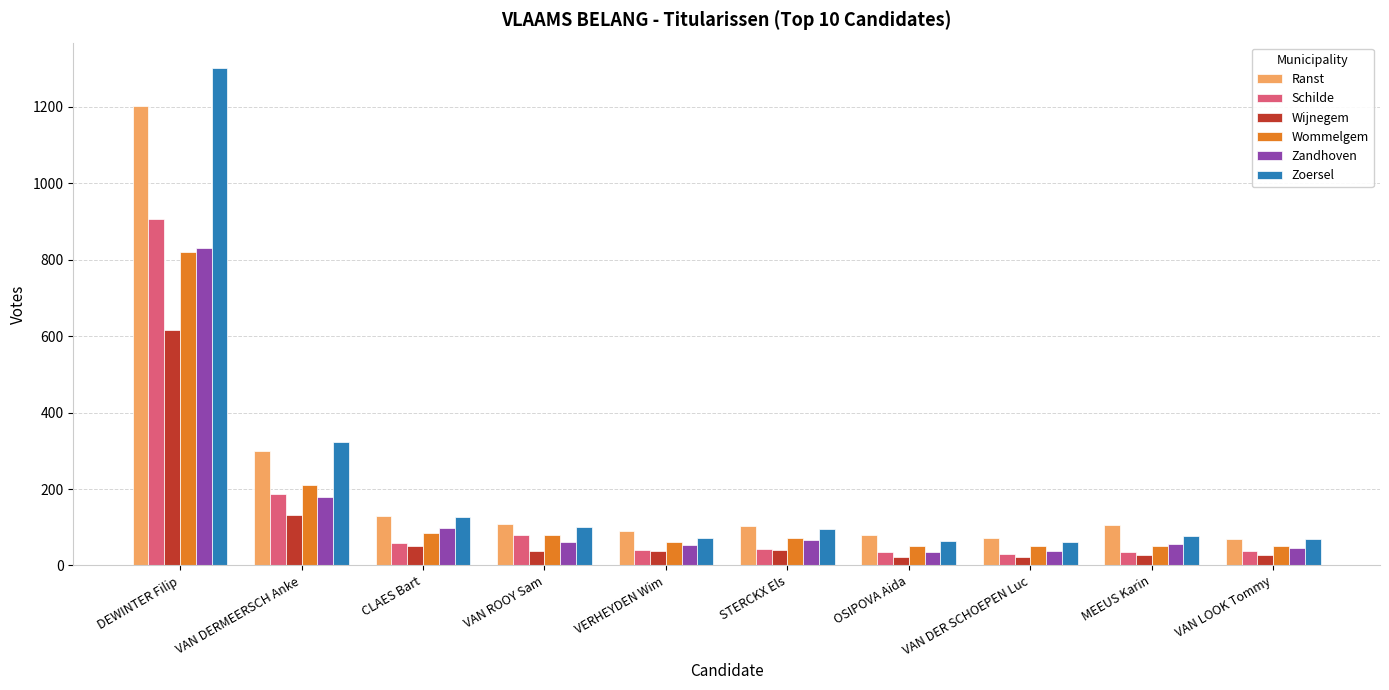

What is the maximum value shown in the chart?

1303